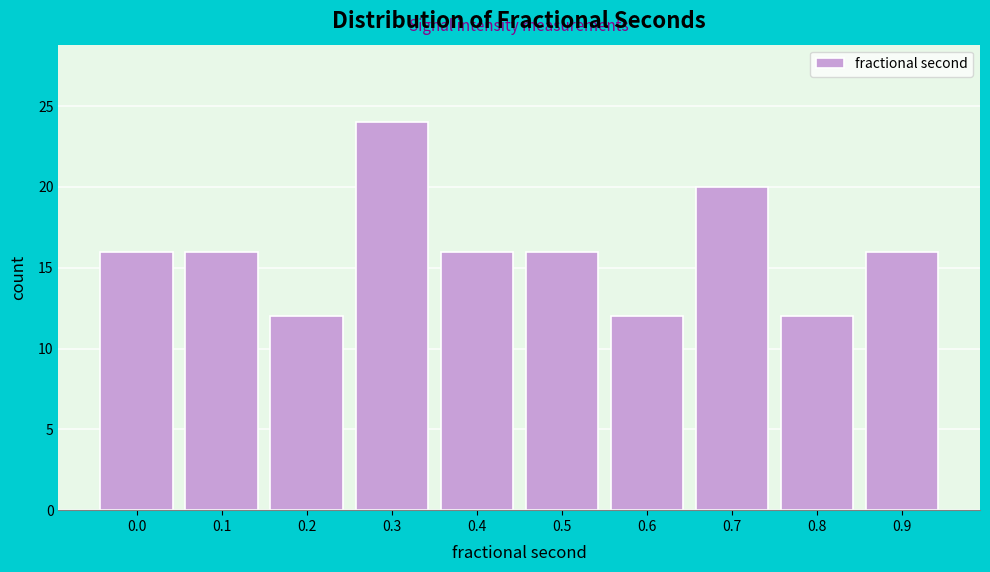

Reading left to right, transcribe all the data shown in this chart.

0.0=16	0.1=16	0.2=12	0.3=24	0.4=16	0.5=16	0.6=12	0.7=20	0.8=12	0.9=16